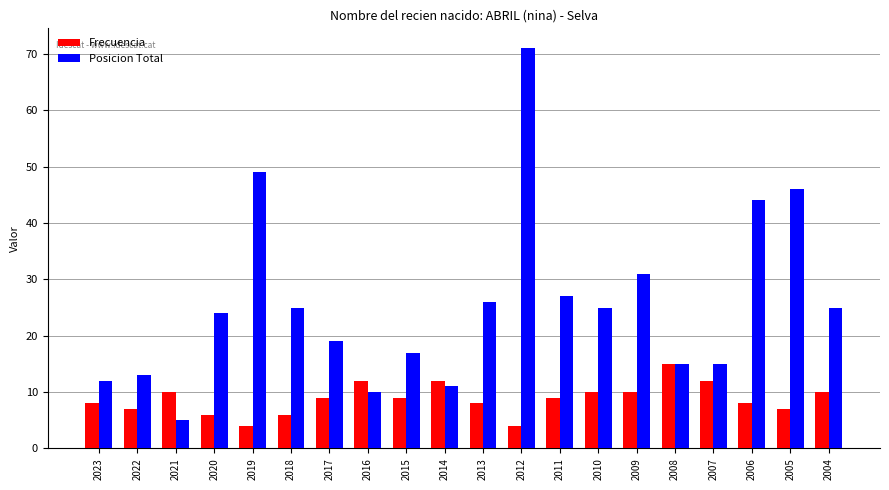

What is the minimum value shown in the chart?

4